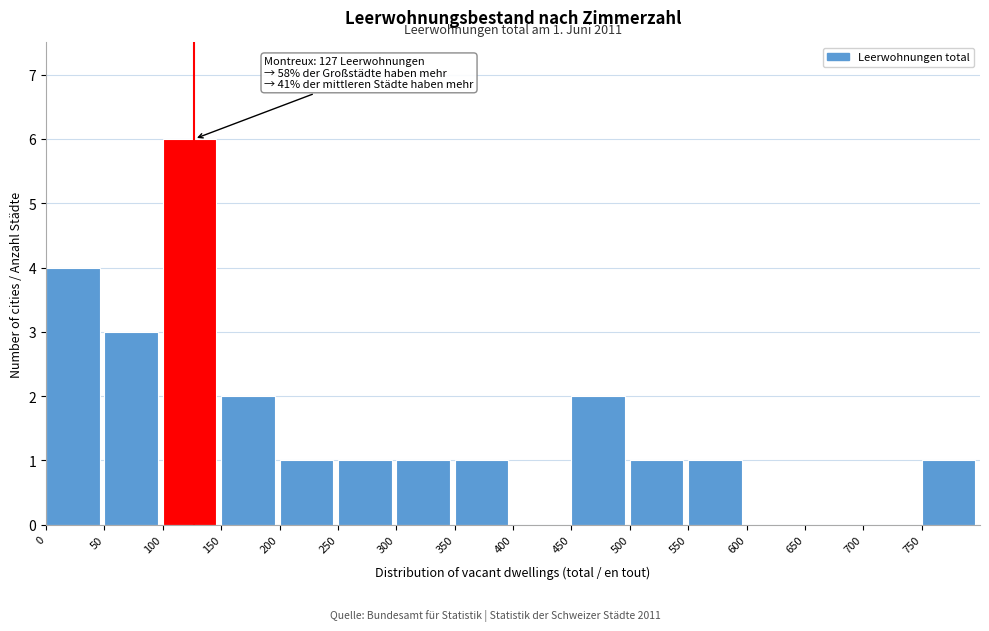

Over which range of the x-axis is the bar tallest?

100 to 150